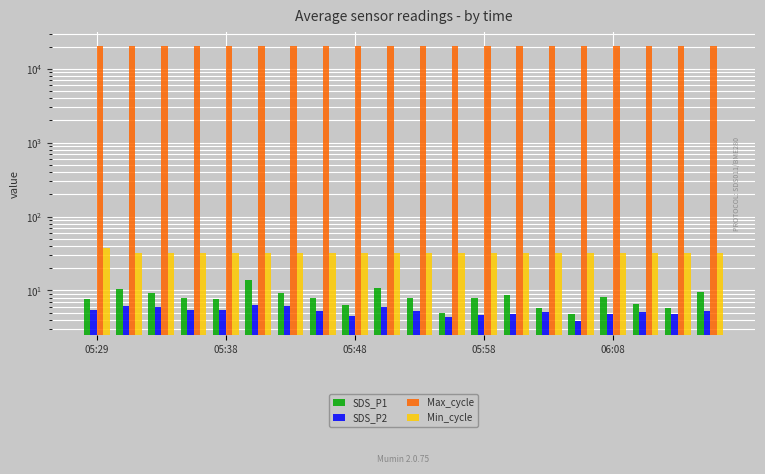

Reading right to left, what are all the values shown in this chart?

SDS_P1: 9.6	5.8	6.5	8.1	4.7	5.8	8.6	7.9	4.9	8.0	10.8	6.2	7.9	9.2	13.8	7.6	8.0	9.2	10.3	7.8
SDS_P2: 5.3	4.8	5.0	4.8	3.9	5.1	4.8	4.7	4.4	5.3	5.9	4.6	5.2	6.2	6.2	5.3	5.5	5.9	6.1	5.5
Max_cycle: 20507.0	20567.0	20089.0	20116.0	20109.0	20512.0	20207.0	20096.0	20109.0	20097.0	20436.0	20128.0	20113.0	20092.0	20109.0	20460.0	20124.0	20124.0	20096.0	20082.0
Min_cycle: 32.0	32.0	32.0	32.0	32.0	32.0	32.0	32.0	32.0	32.0	32.0	32.0	32.0	32.0	32.0	32.0	32.0	32.0	32.0	37.0